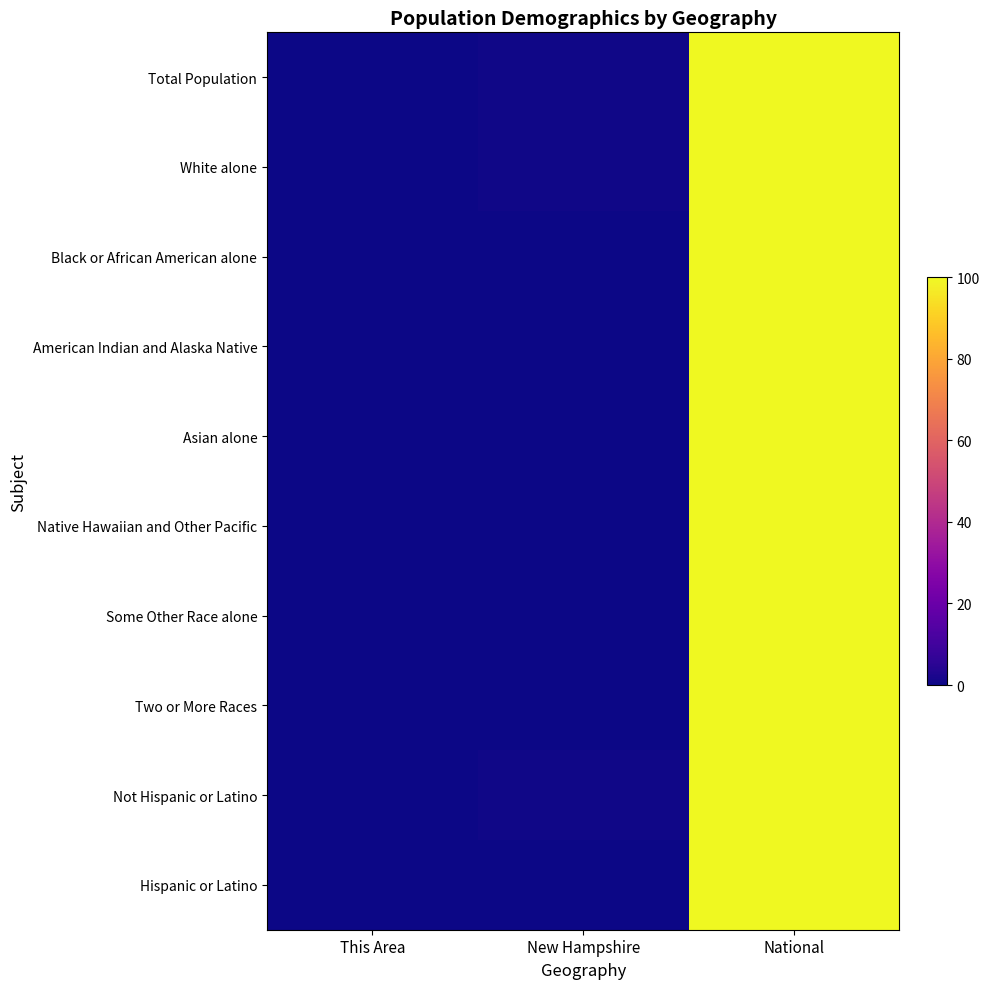

At how many categories does at least one series exceed 66?

1